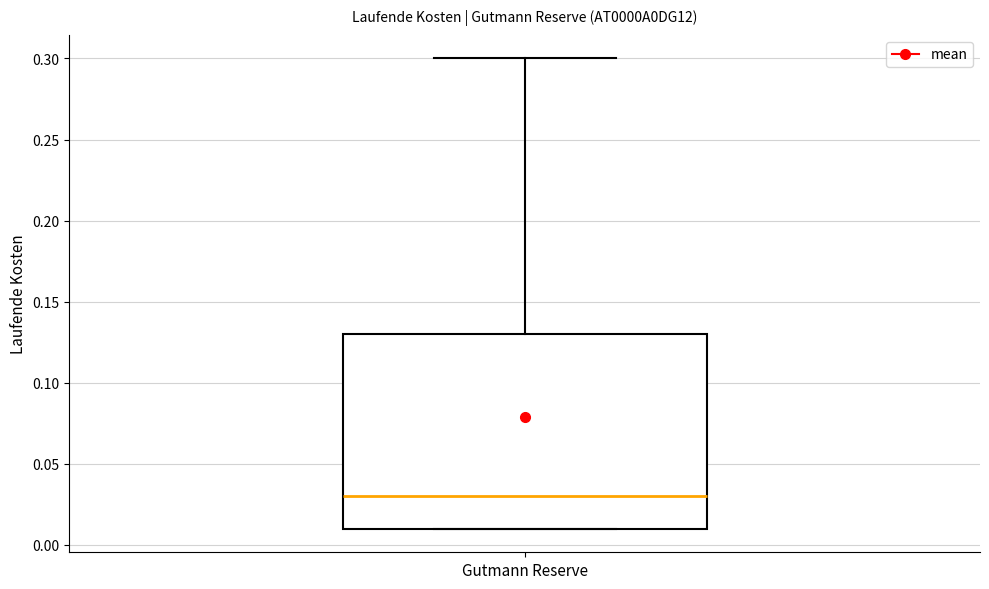

Transcribe this box plot: give where the median line is, the range the box spans, and where the two whiskers end, as read against the y-axis. The values are not printed on the chart, so give them approximately, as read against the axis.

median 0.03, box 0.01 to 0.13, whiskers 0.01 to 0.30